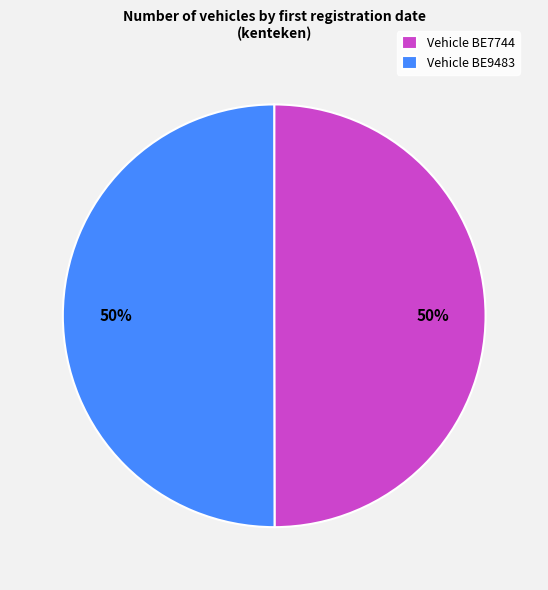

Approximately how many times larger is the value at Vehicle BE9483 compared to Vehicle BE7744?

1.0